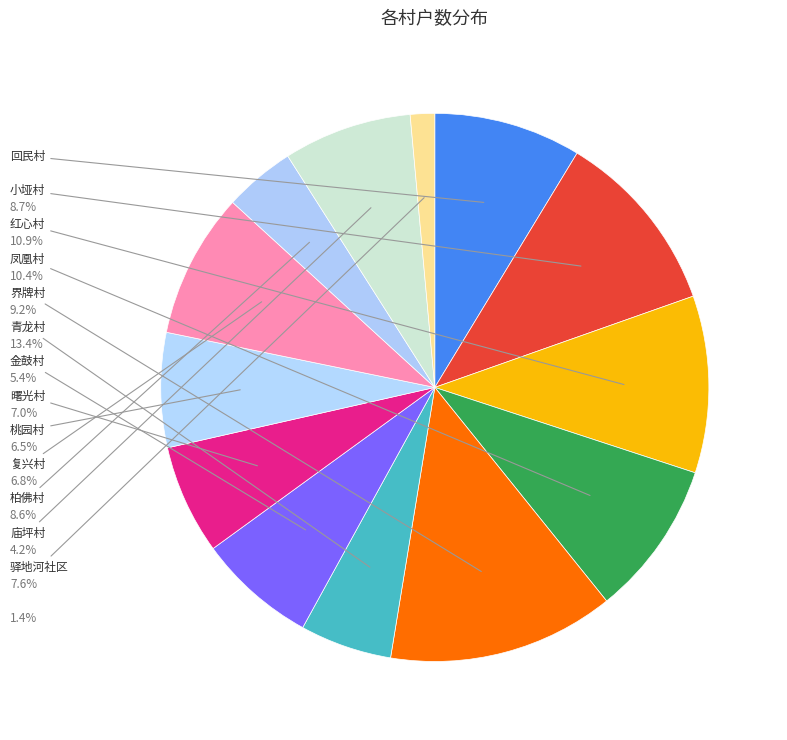

Which slice is the smallest?

驿地河社区